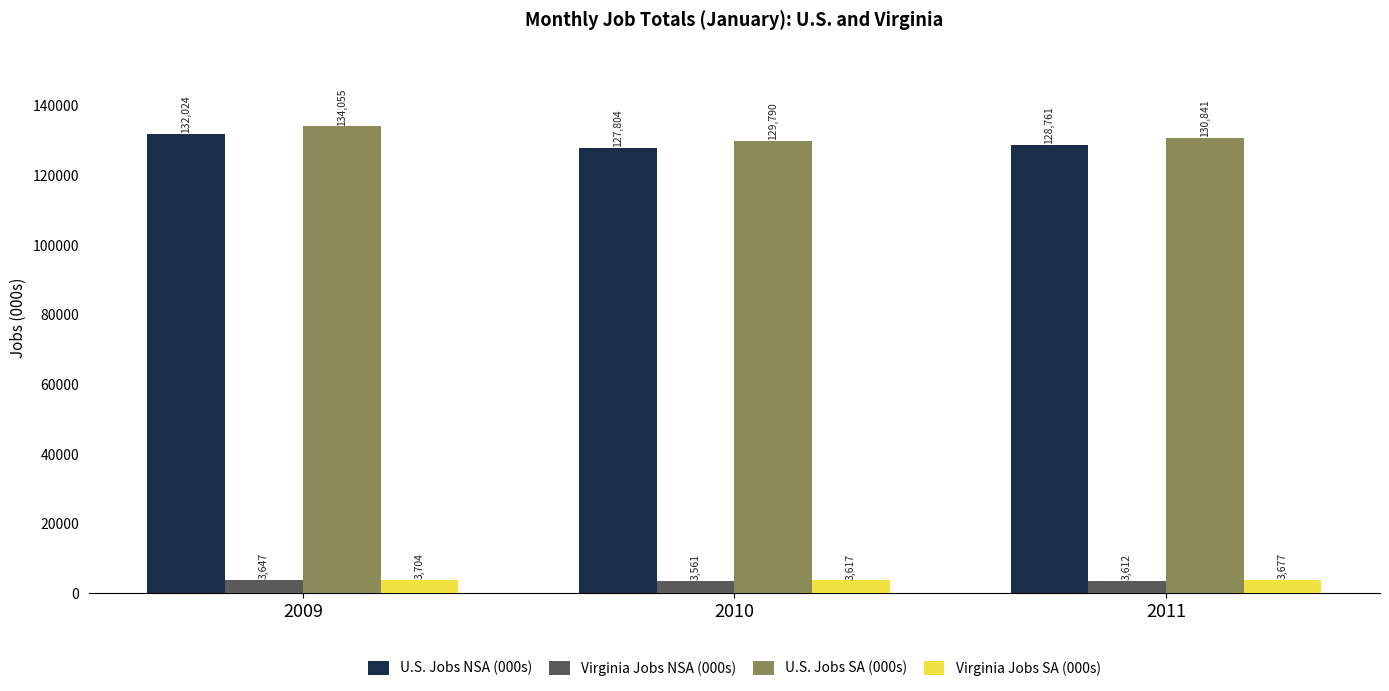

What is the difference between the highest and lowest values at 2010?

126229.4